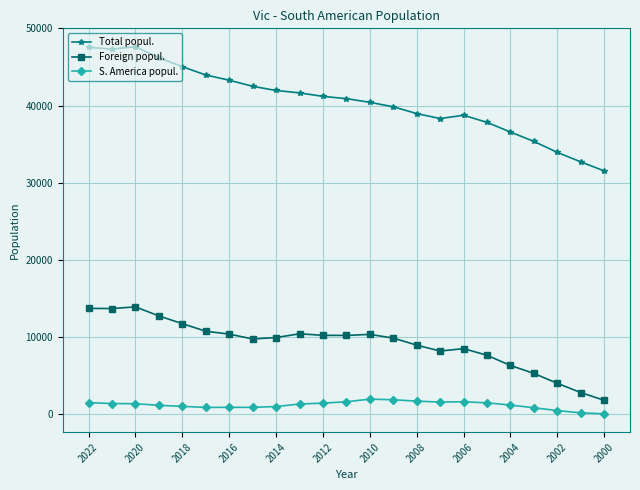

True or false: S. America popul. and Total popul. intersect in this chart.

False